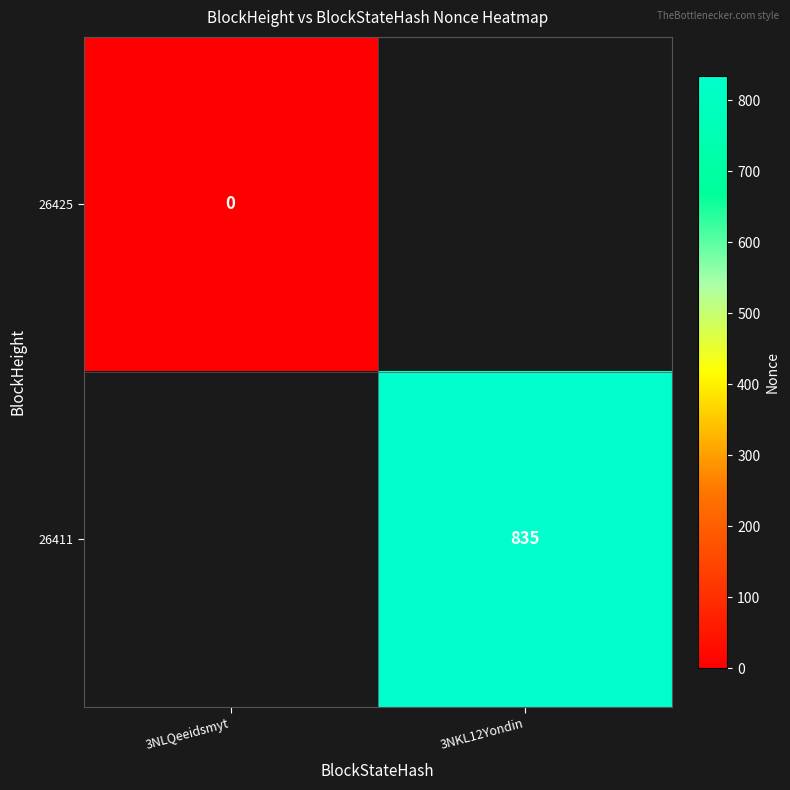

The value of 26411 at 3NKL12Yondin is 835. True or false?

True